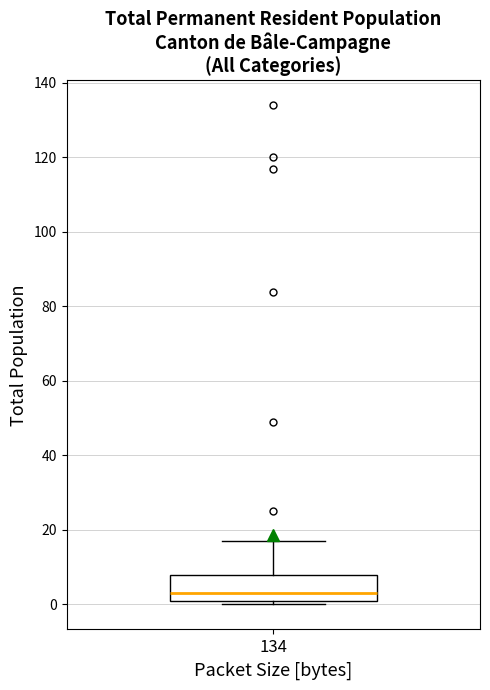

Transcribe this box plot: give where the median line is, the range the box spans, and where the two whiskers end, as read against the y-axis. The values are not printed on the chart, so give them approximately, as read against the axis.

median 4, box 2 to 8, whiskers 0 to 18